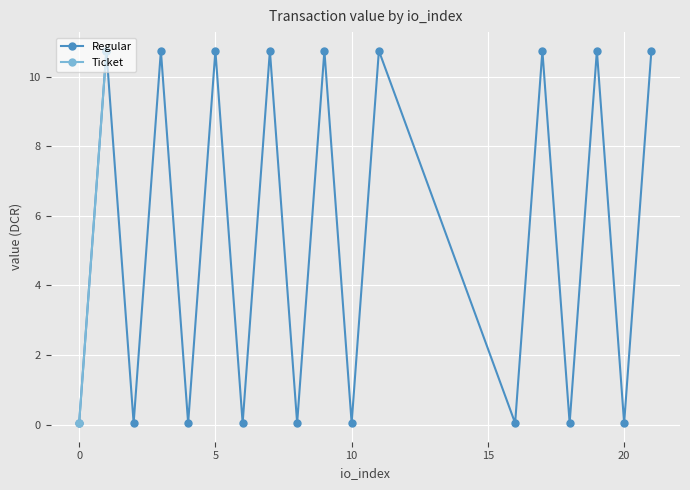

What is the sum of the values at io_index 3 and io_index 4?

10.8